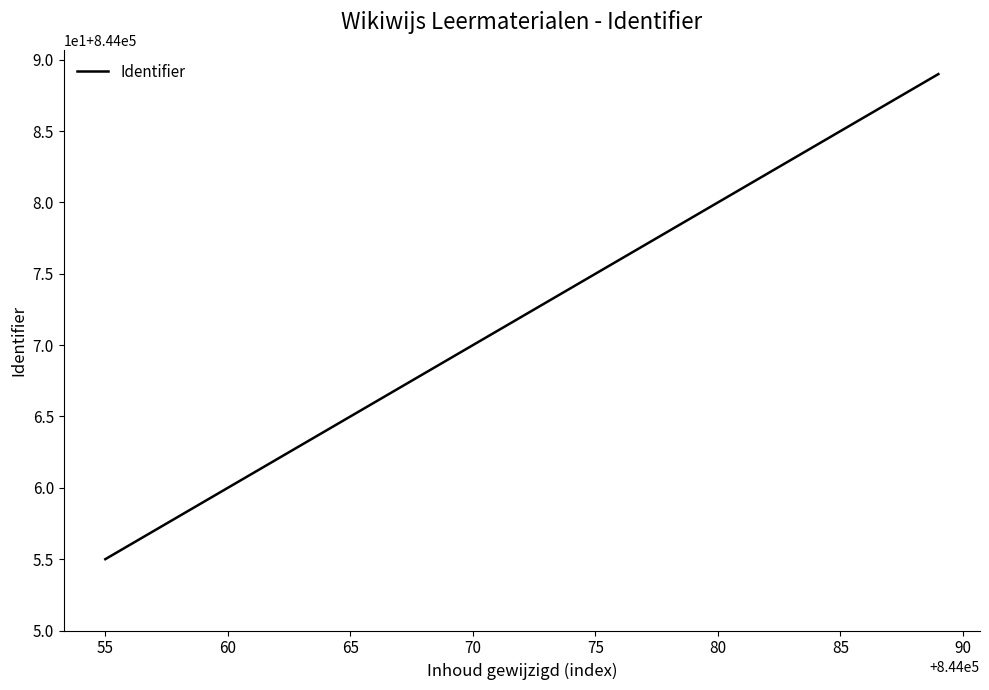

What is the greatest value displayed?

844089